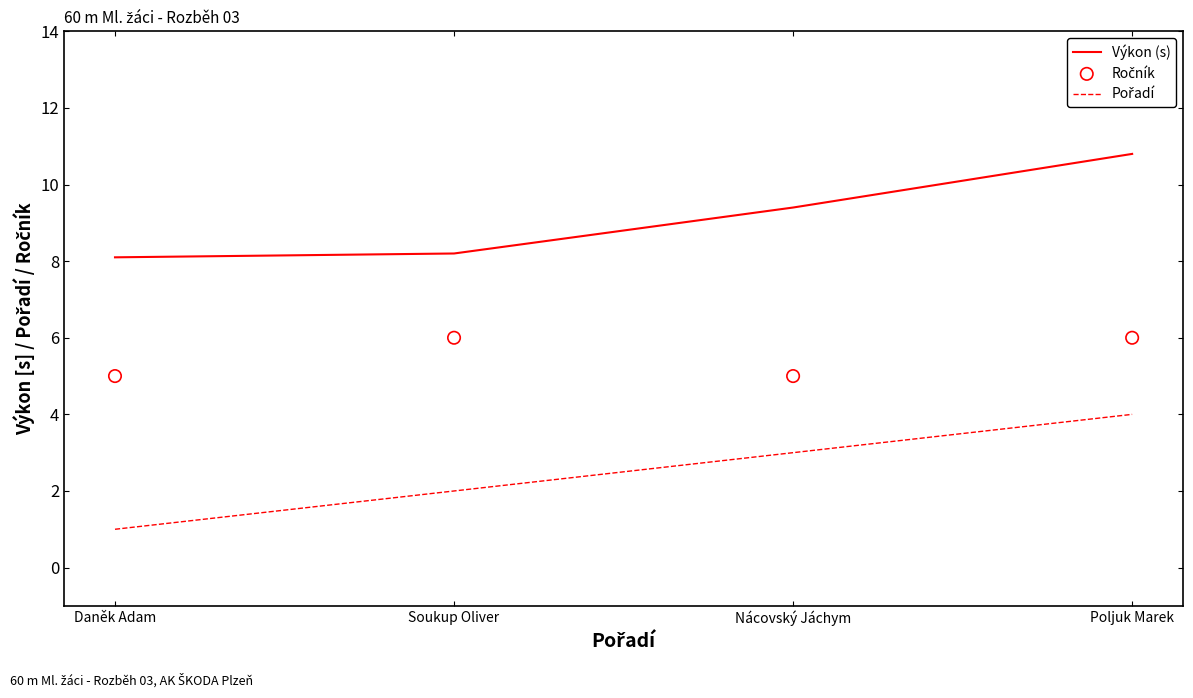

Which series contains the highest Y value?

Výkon (s)